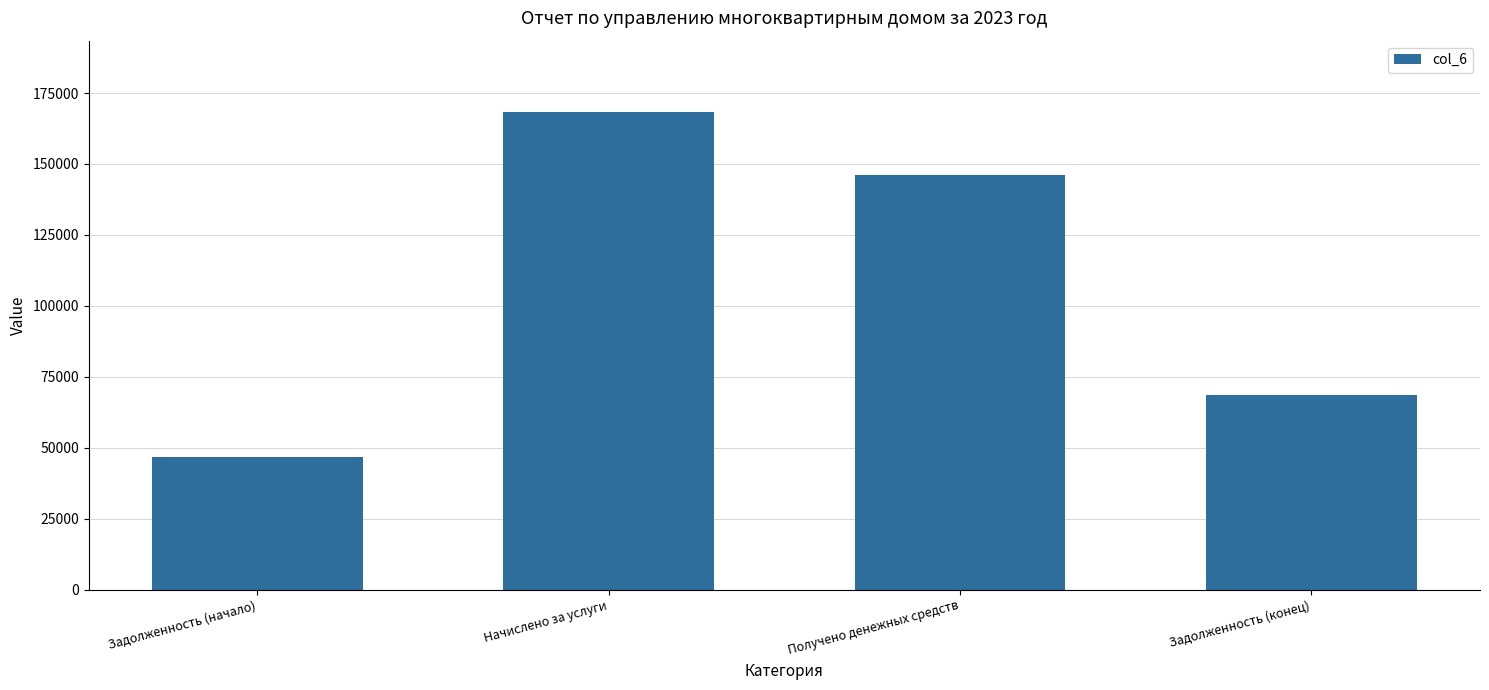

Does the chart contain any negative values?

No